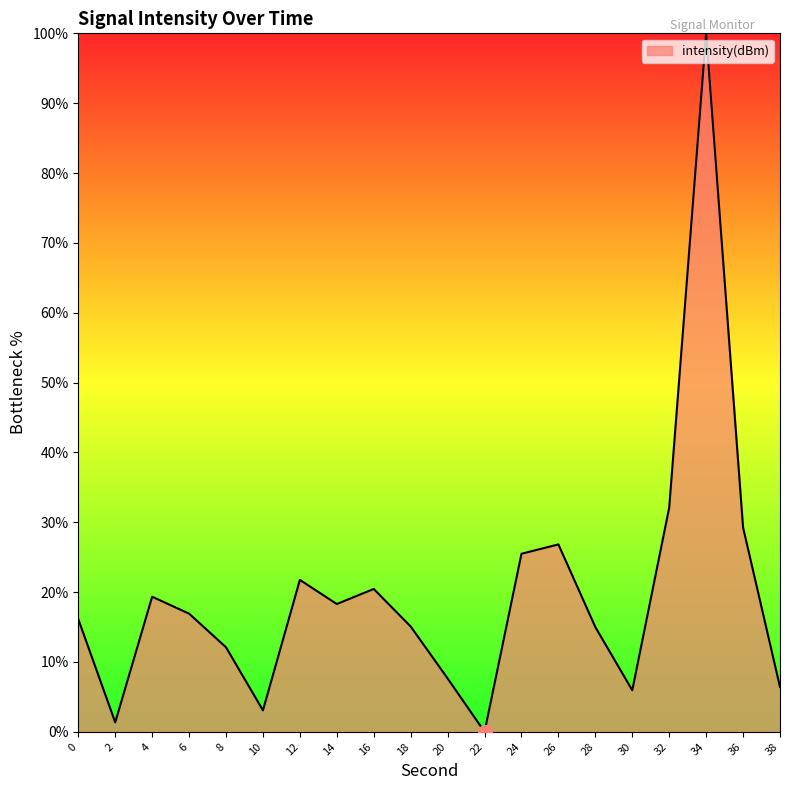

True or false: there are more than 2 points higher than both neighbors.

True